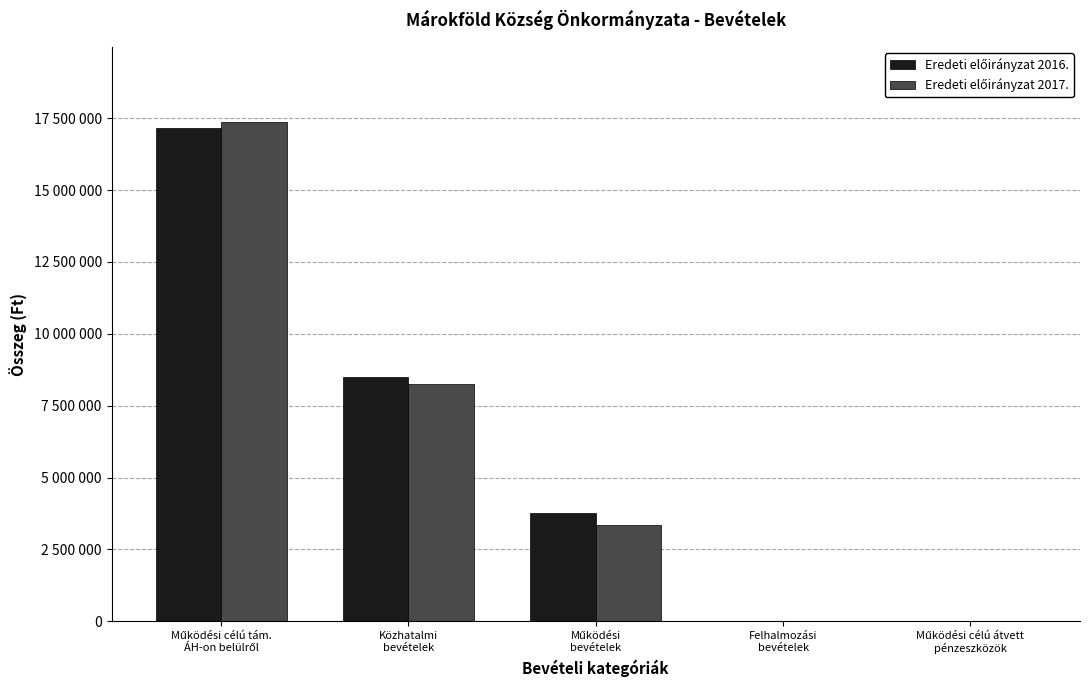

What is the spread (max minus min) of values at Közhatalmi
bevételek?

250000